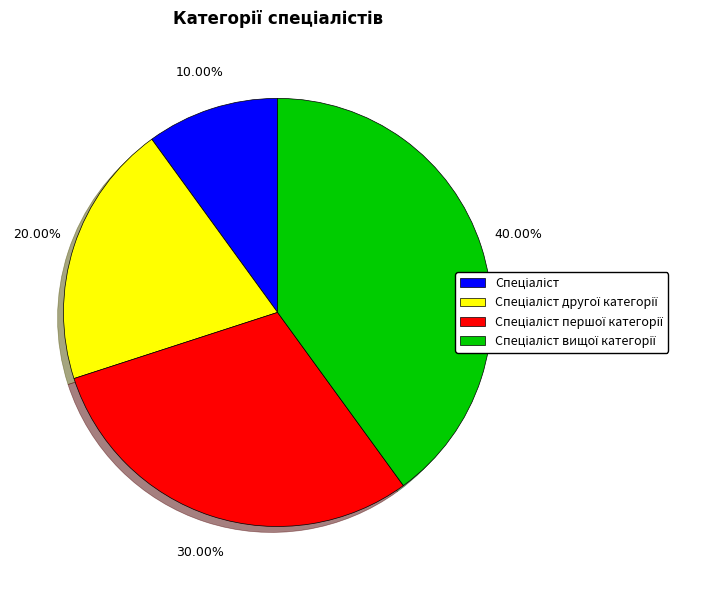

Is there a majority slice in this chart?

No